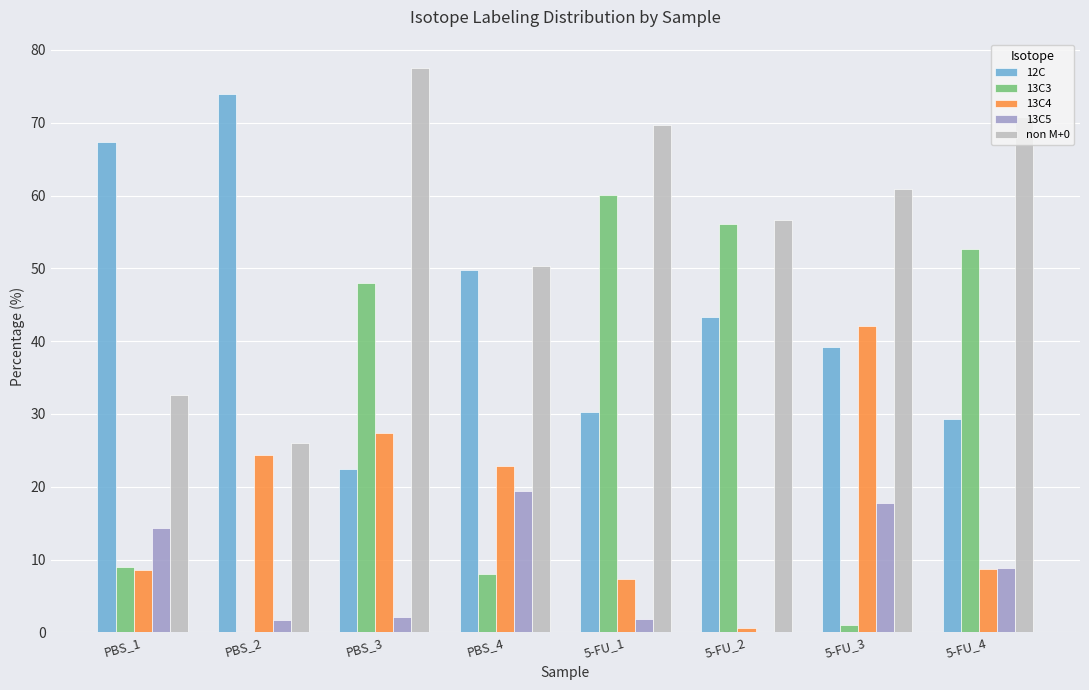

What are all the series names shown in the legend?

12C, 13C3, 13C4, 13C5, non M+0